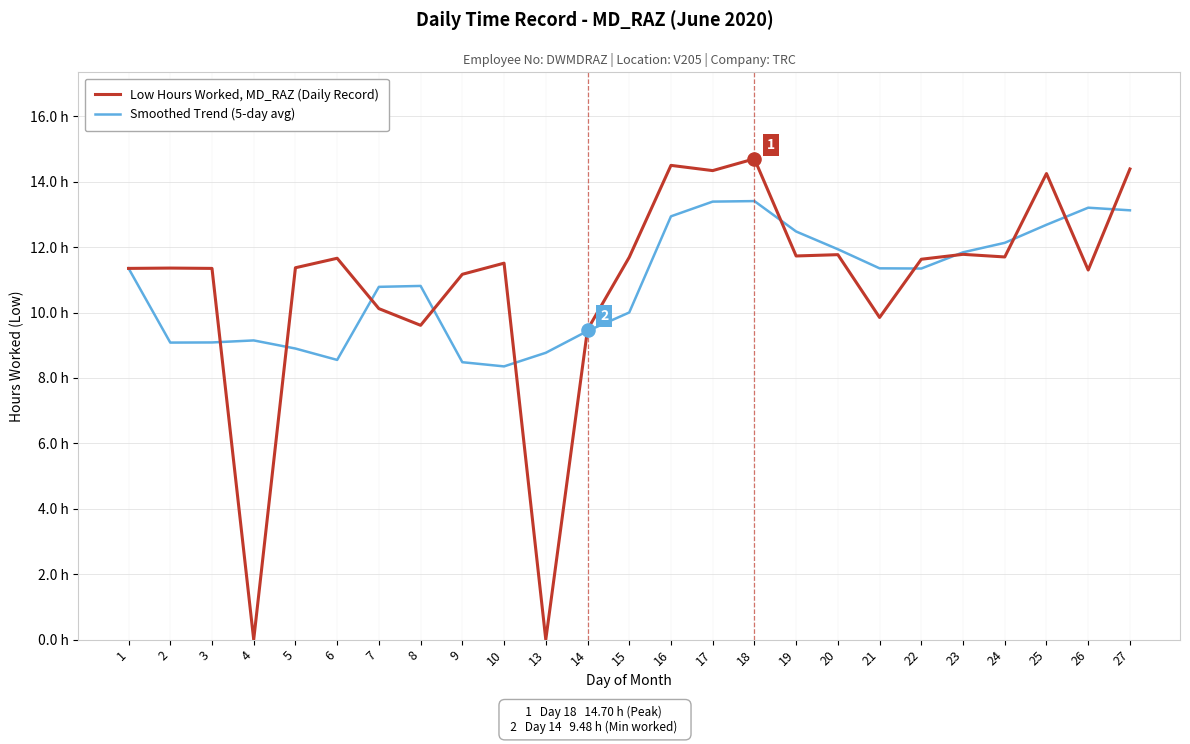

What is the total value across all series at 2?

20.4